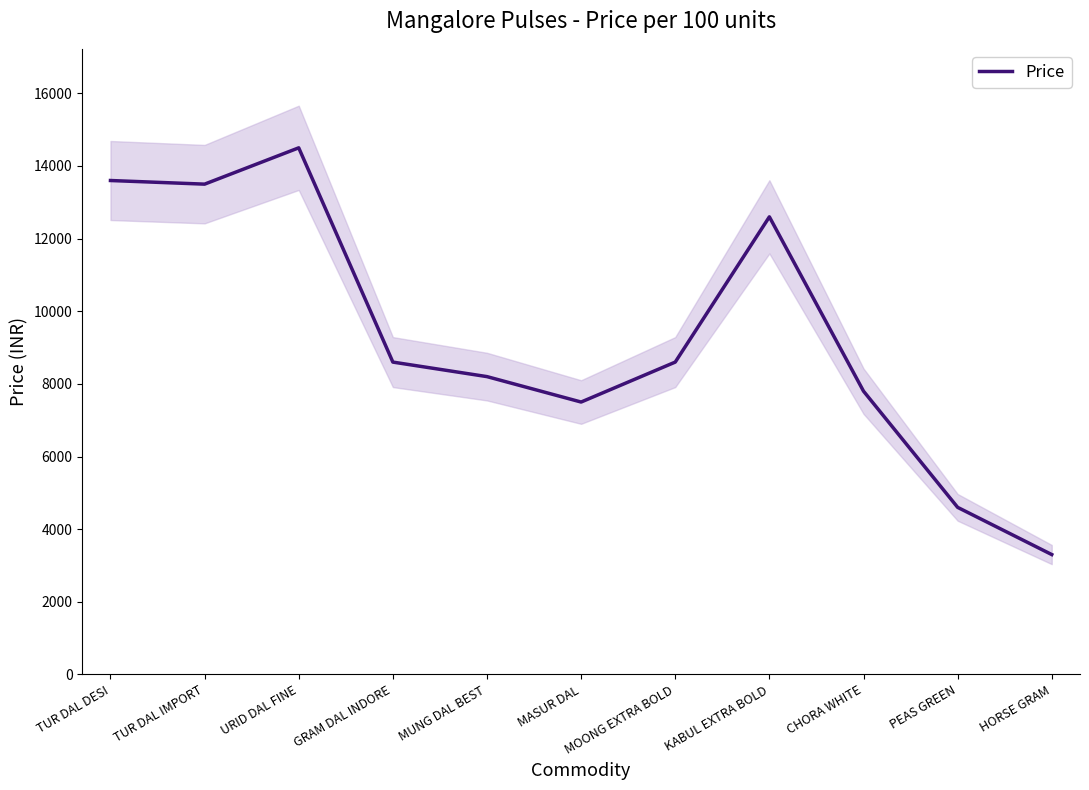

Which category has the lowest value across all series?

HORSE GRAM